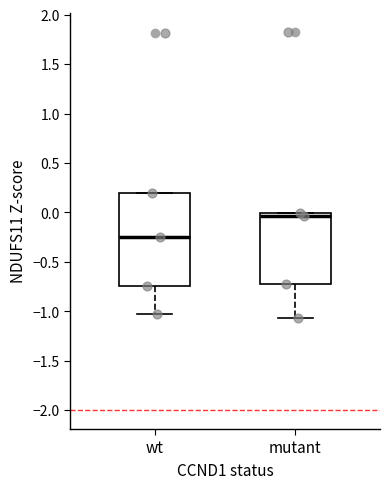

Which box has the lowest median line?

wt